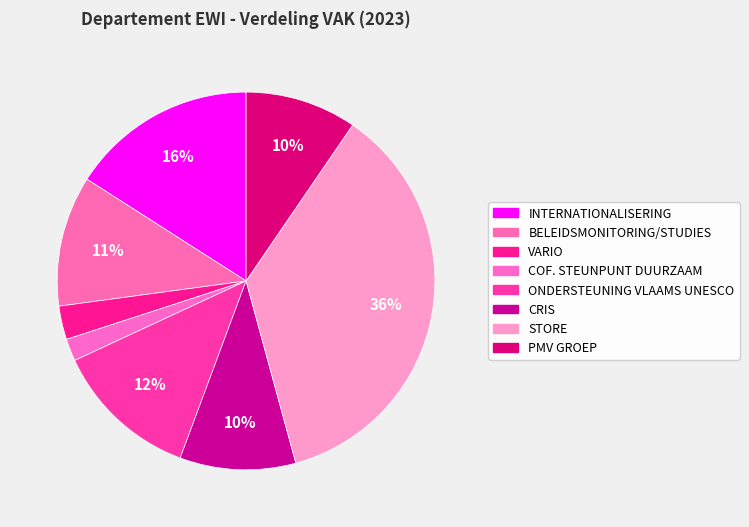

Which has a higher value, COF. STEUNPUNT DUURZAAM or STORE?

STORE